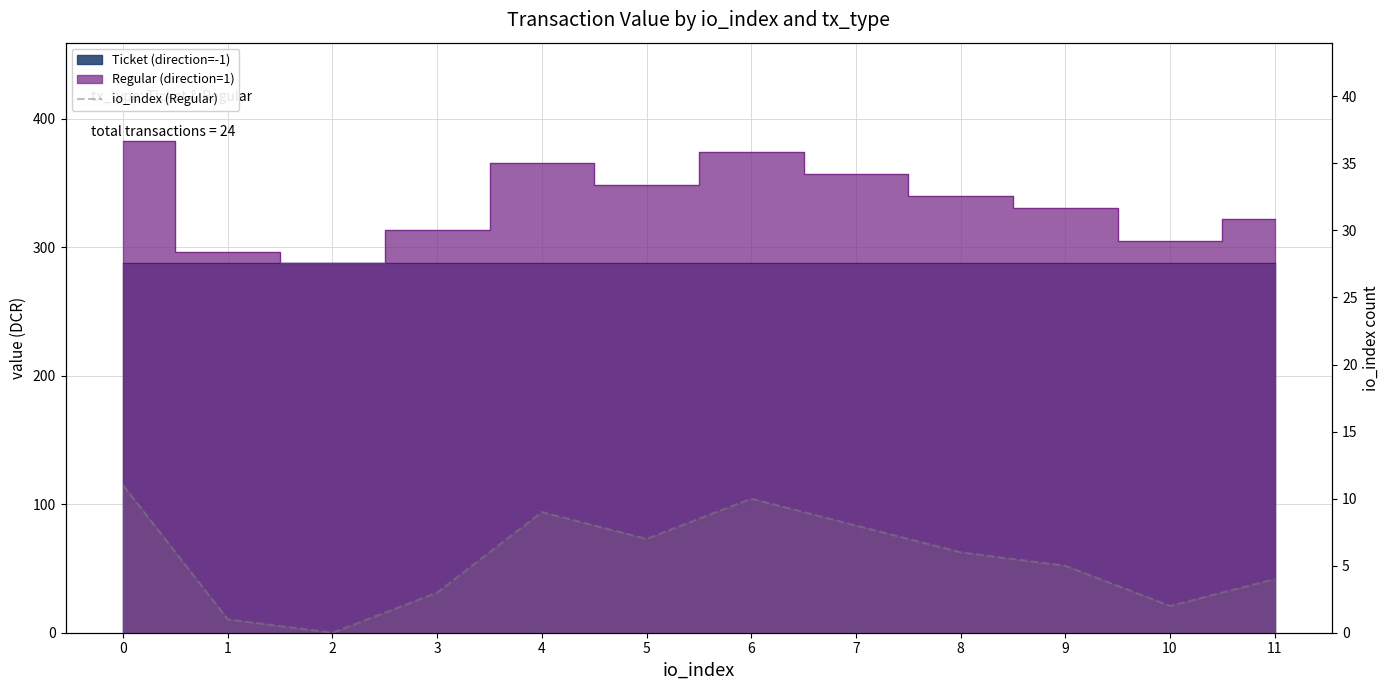

What is the sum of all values?

66